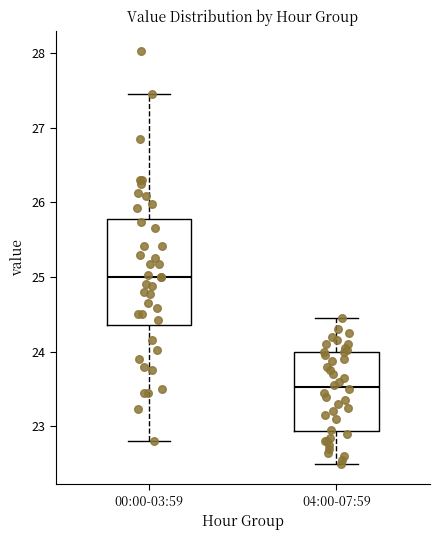

Reading left to right, read every box against the y-axis: the position of its median line, the range the box covers, and the ends of its whiskers. The values are not printed on the chart, so give them approximately, as read against the axis.

00:00-03:59: median 25.0, box 24.4 to 25.8, whiskers 22.8 to 27.5
04:00-07:59: median 23.5, box 22.9 to 24.0, whiskers 22.5 to 24.5